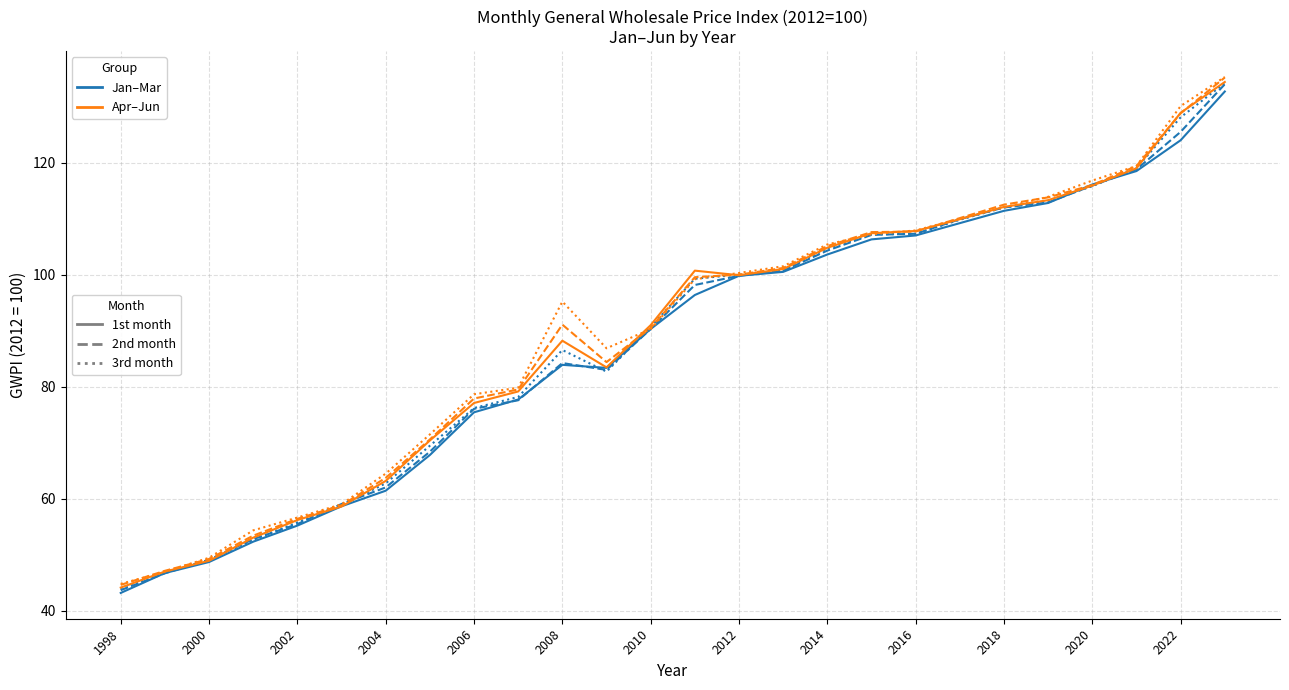

What is the greatest value displayed?

135.3